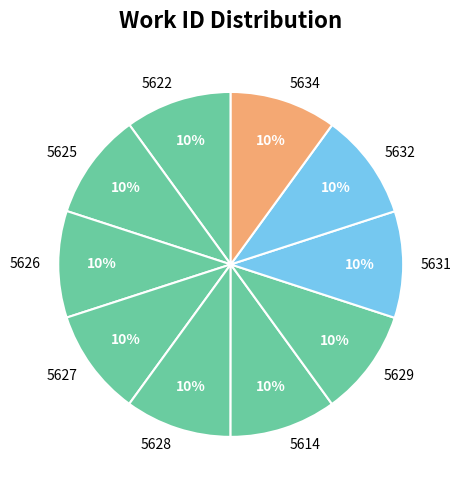

Count the number of slices in the pie.

10